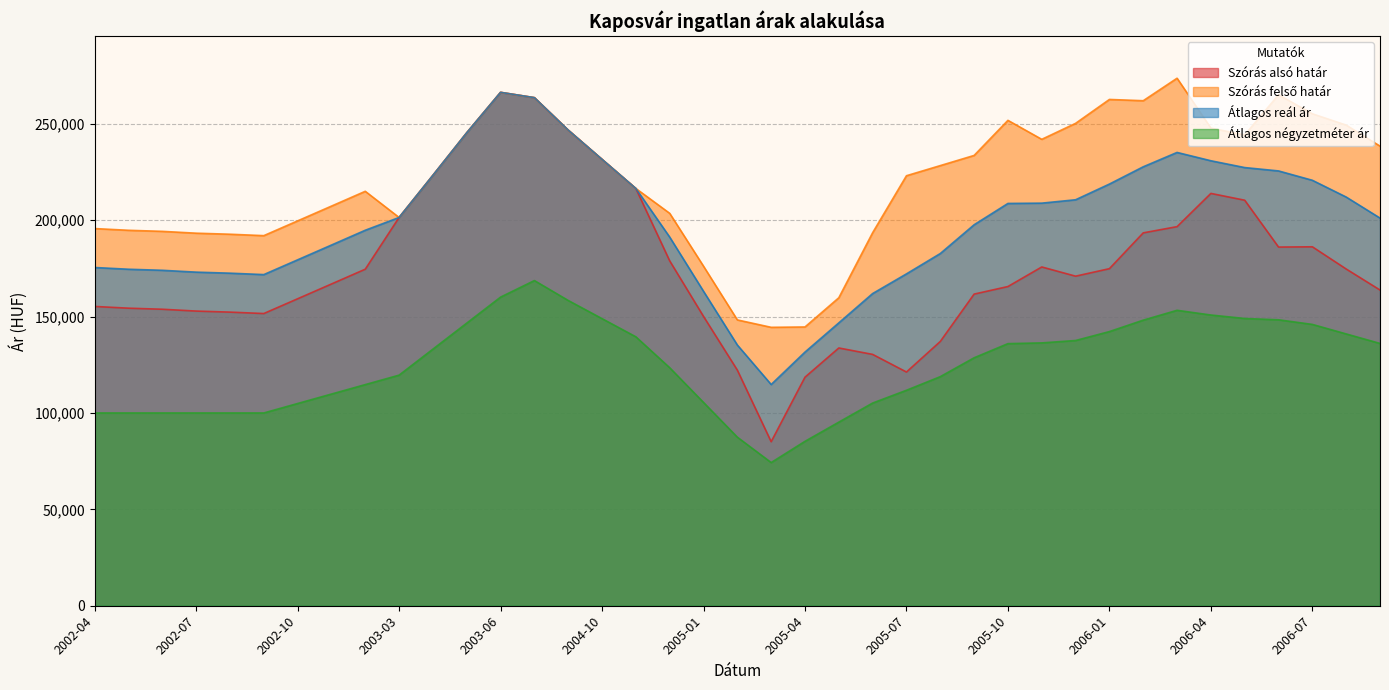

True or false: Átlagos négyzetméter ár has a value of 102160 at 2003-05.

False